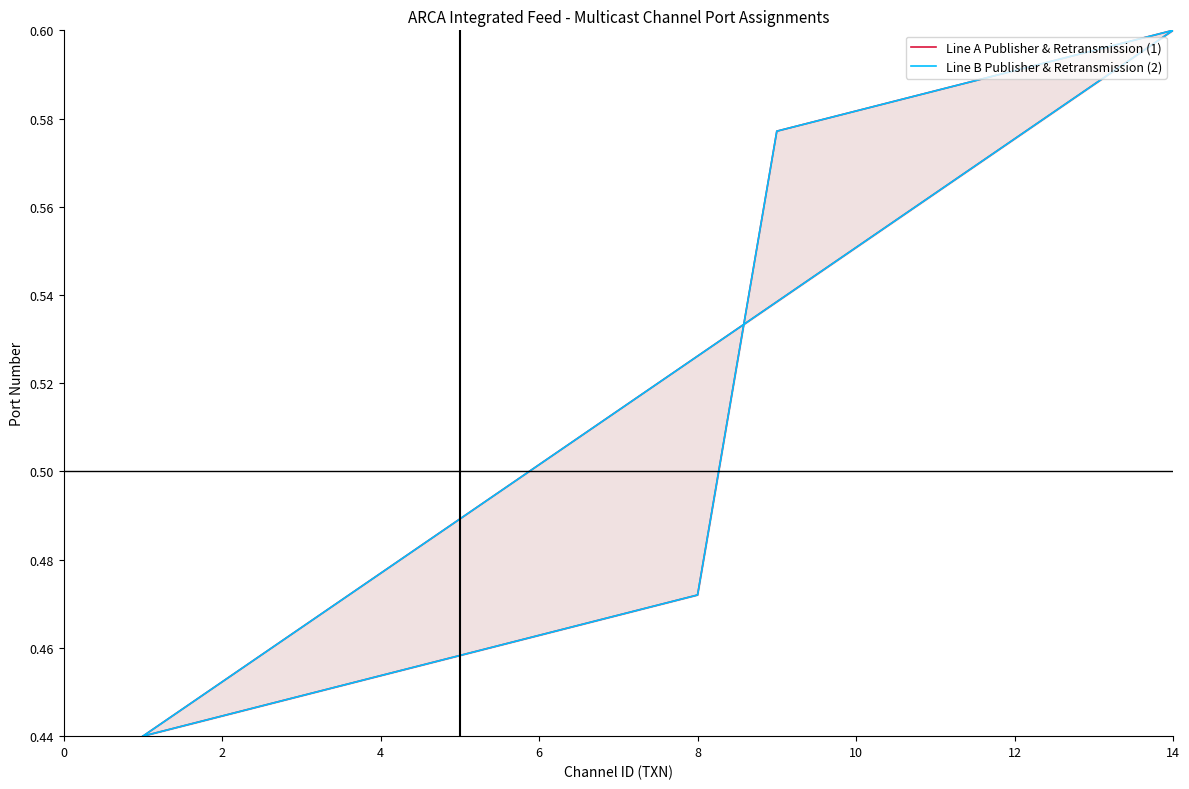

Between 6 and 8, which series saw the biggest shift?

Line A Publisher & Retransmission (1)